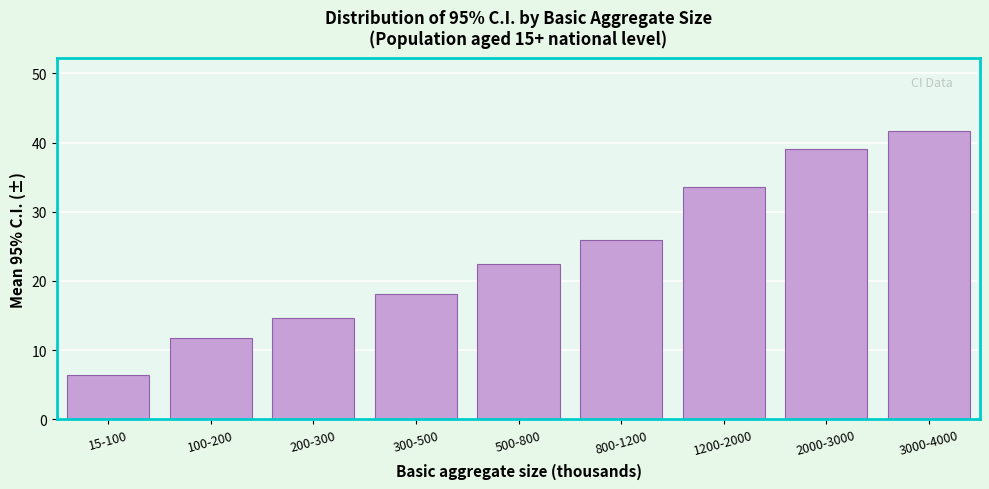

Reading left to right, extract all data points from this chart.

15-100=6.4	100-200=11.7	200-300=14.7	300-500=18.0	500-800=22.4	800-1200=25.9	1200-2000=33.6	2000-3000=39.1	3000-4000=41.7